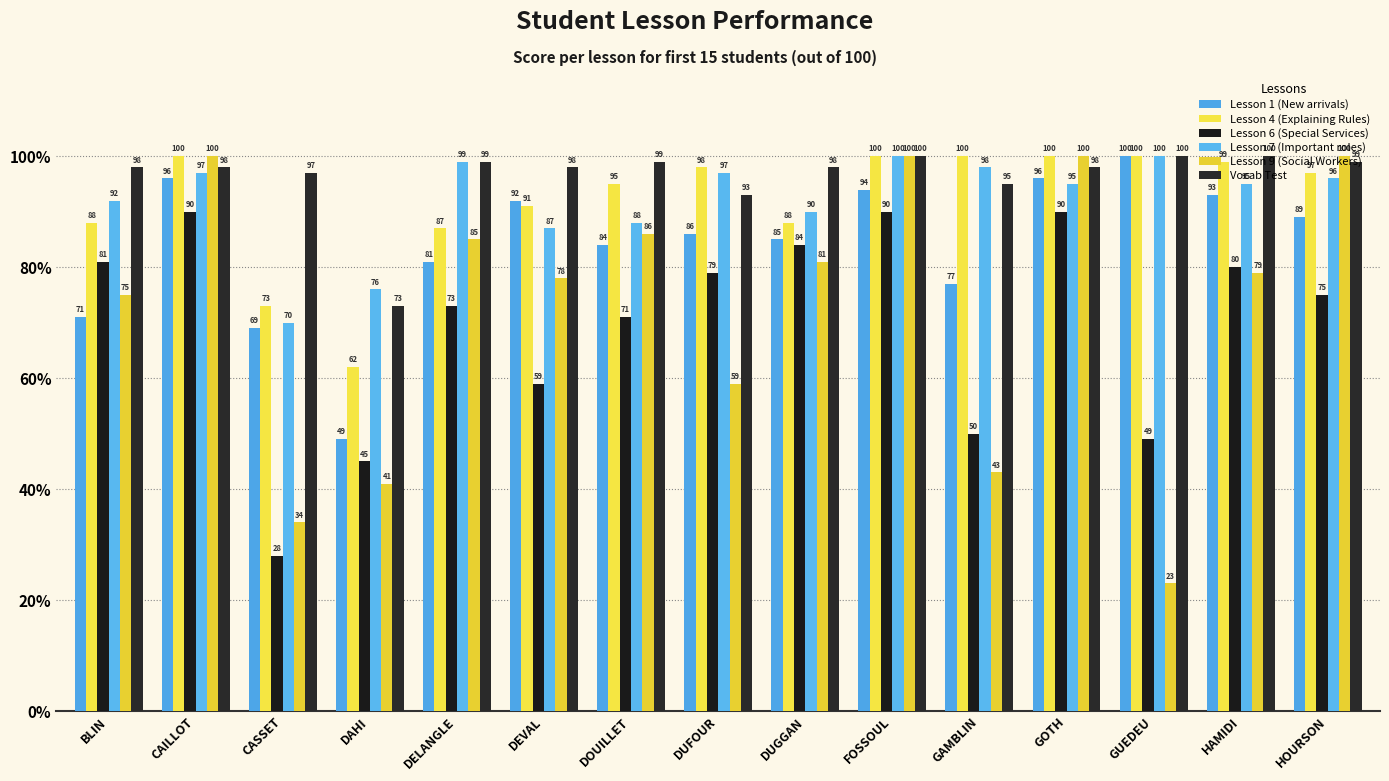

What is the label of the 11th bar from the right?

DELANGLE